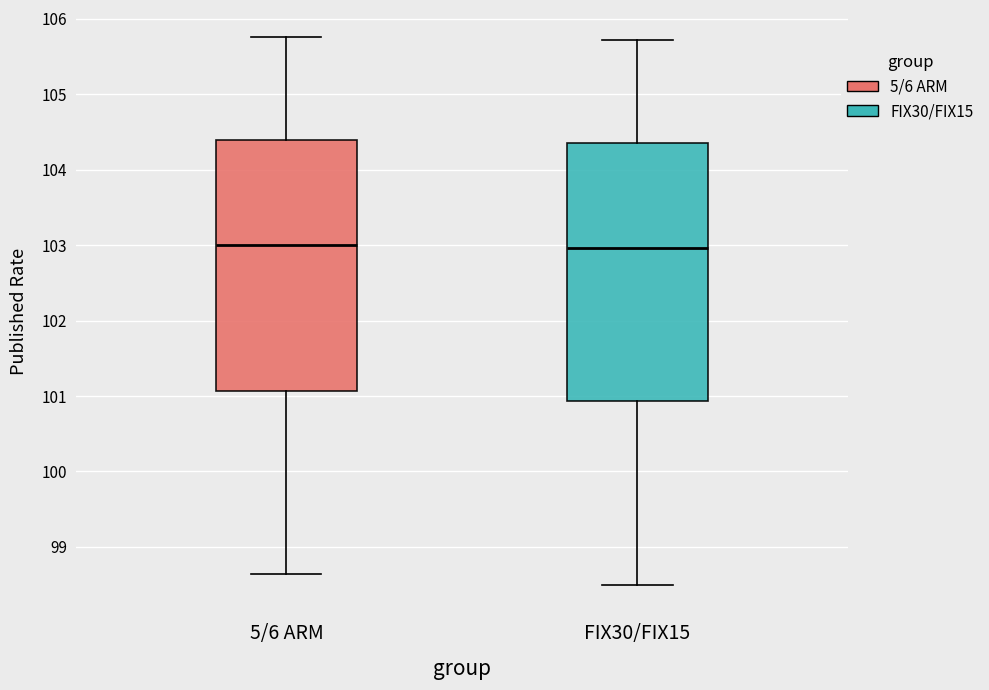

Where is the upper edge of the box for 5/6 ARM on the y-axis? The values are not printed on the chart, so give them approximately, as read against the axis.

104.4